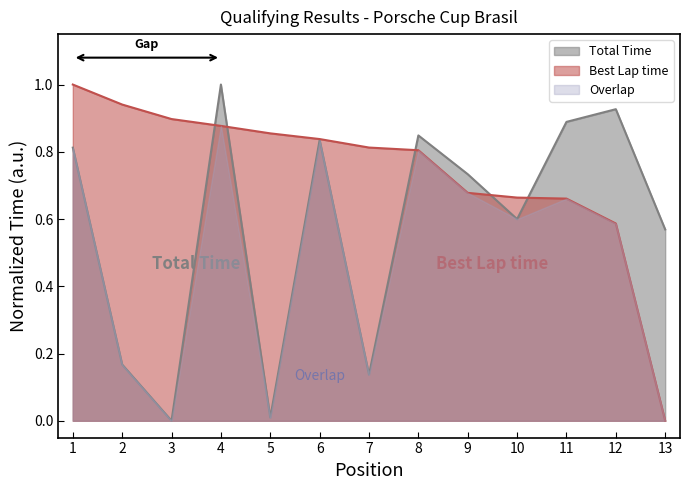

True or false: Total Time has a value of 0.4 at 8.

False